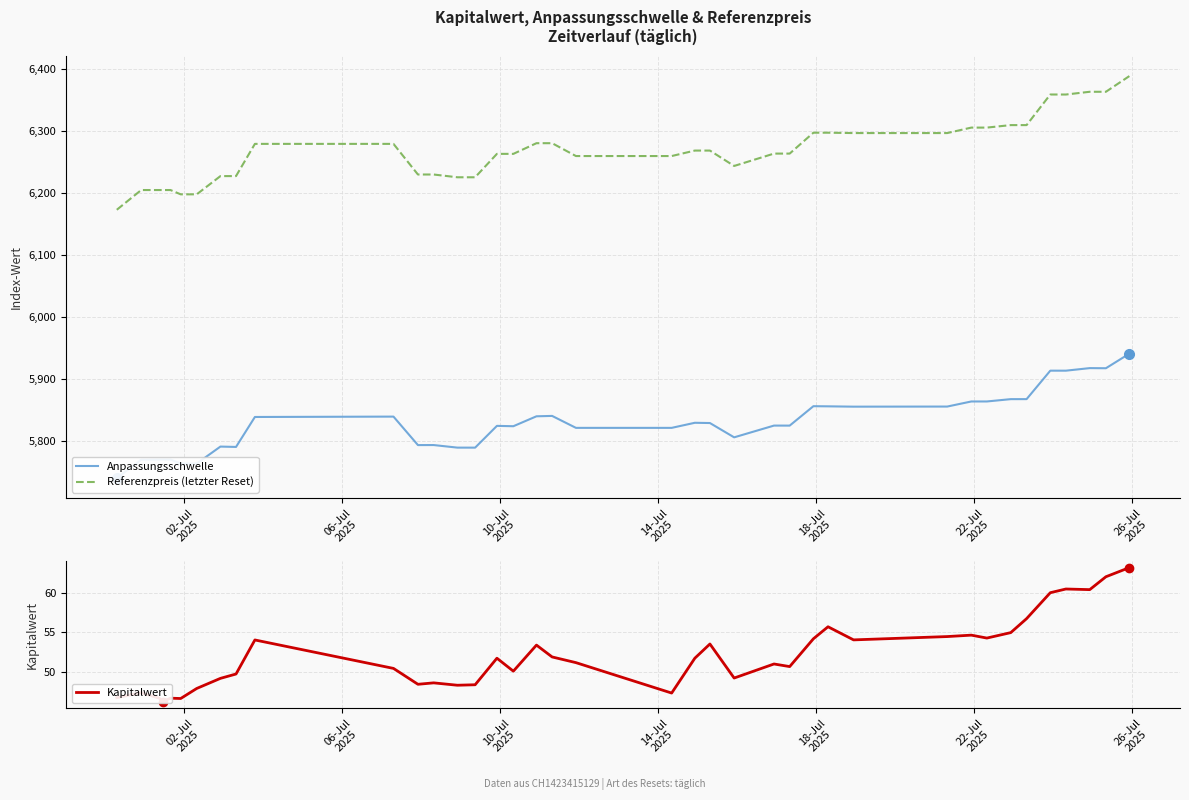

Which series has the largest range (max minus min)?

Referenzpreis (letzter Reset)